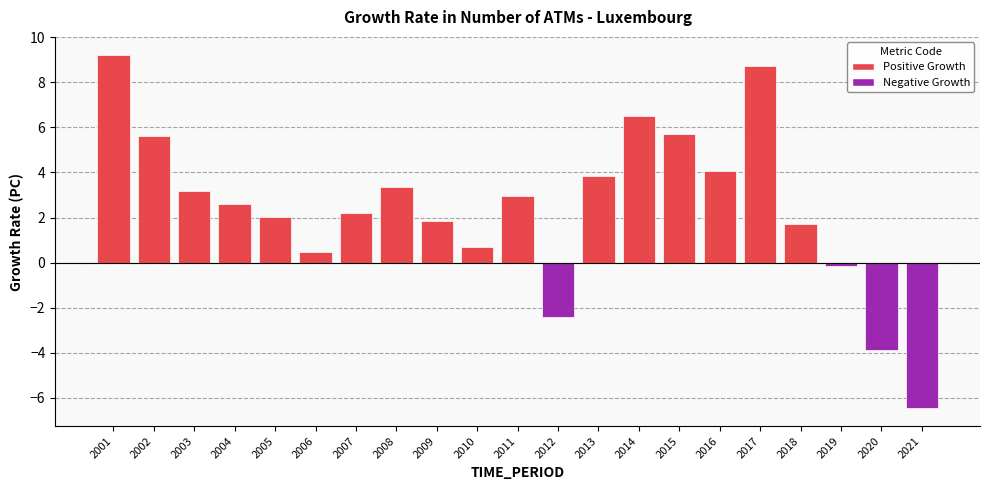

What is the sum of the values at 2001 and 2012?

6.8